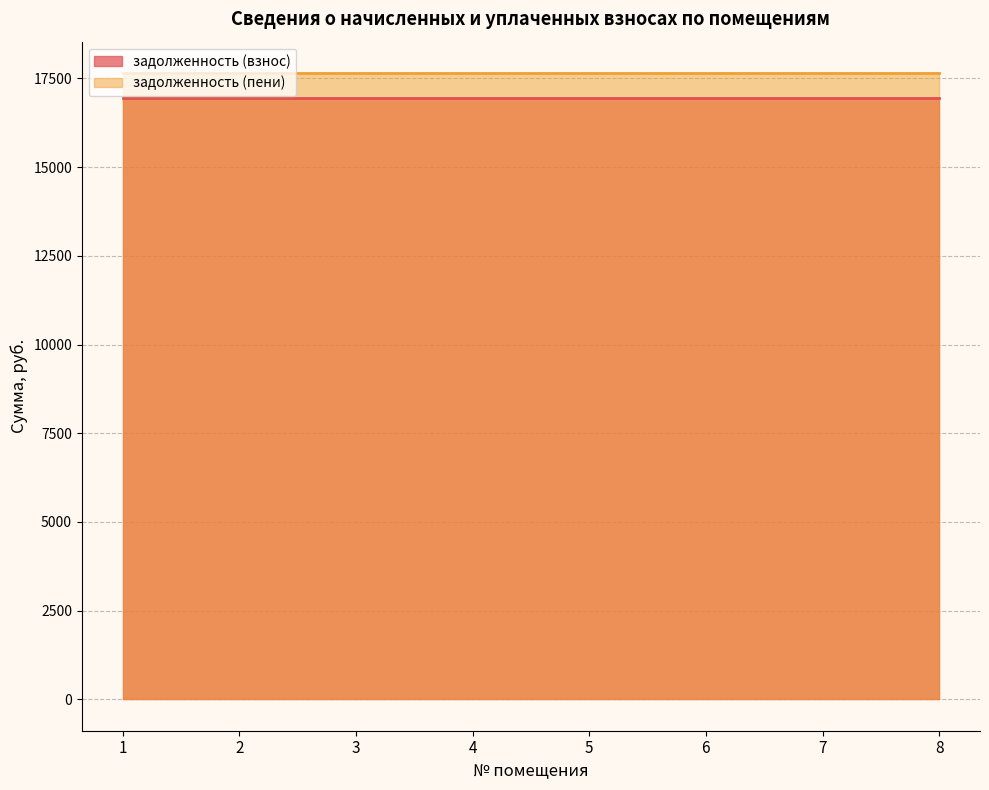

How many lines are shown in the chart?

2